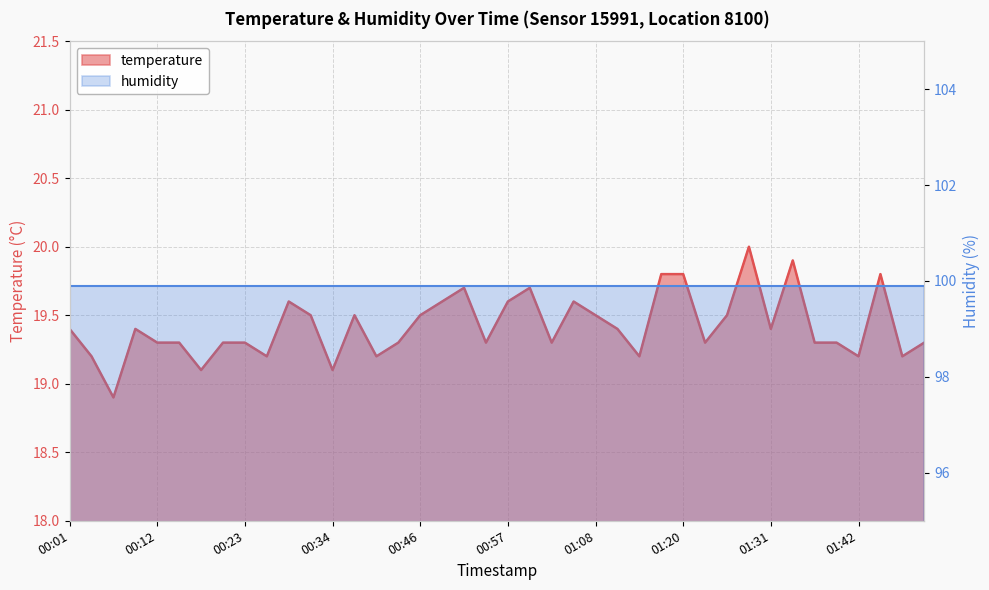

The value at 01:36 is 27.9. True or false?

False